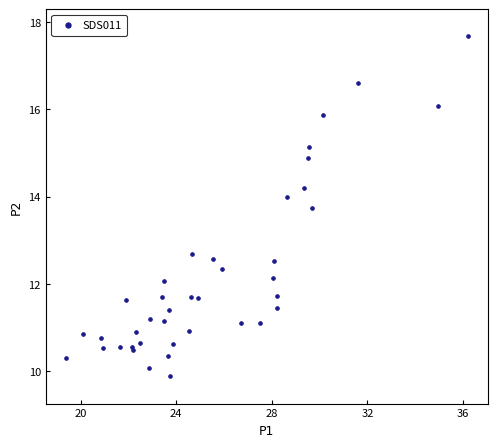

What Y value in the scatter plot is closest to 13?

12.7